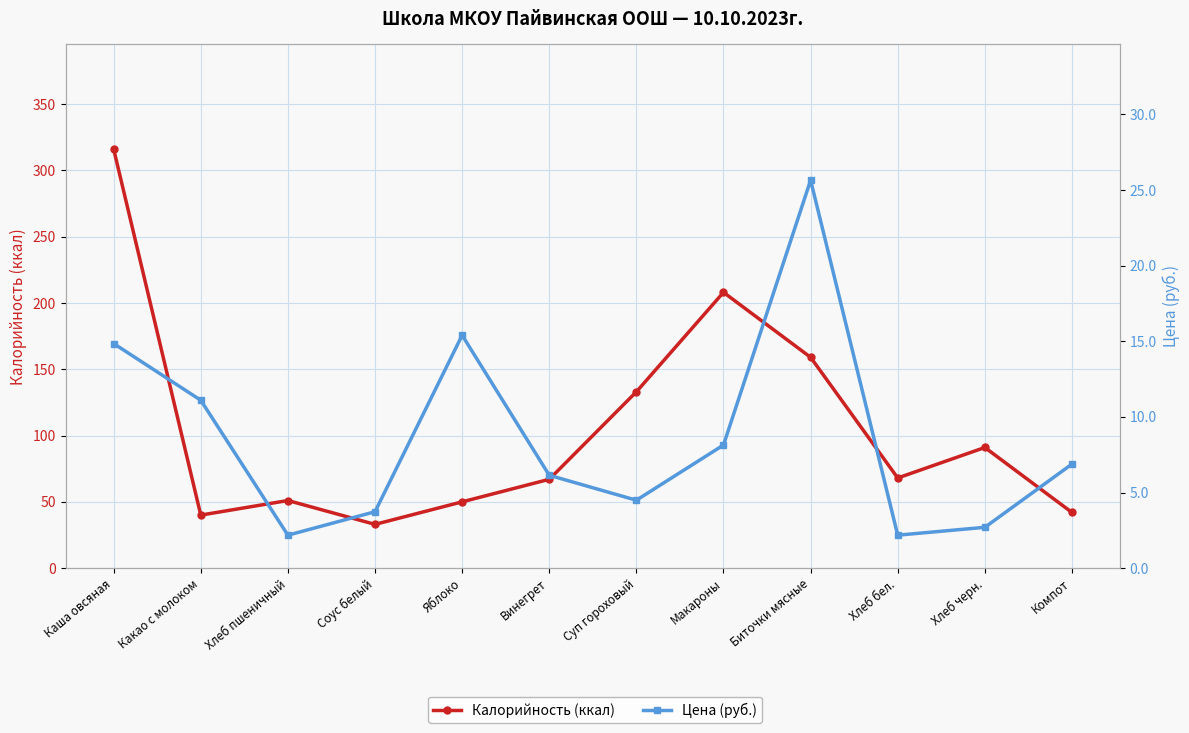

True or false: Калорийность (ккал) has more than 1 points higher than both neighbors.

True